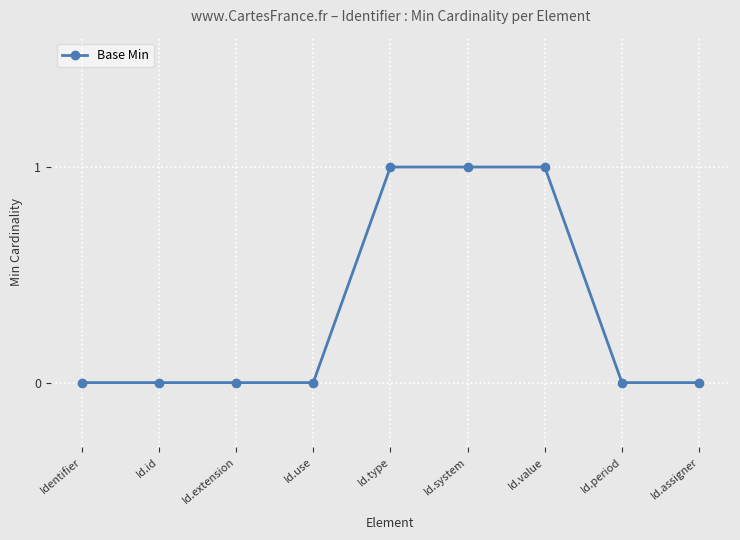

What is the label of the 3rd point from the left?

Id.extension